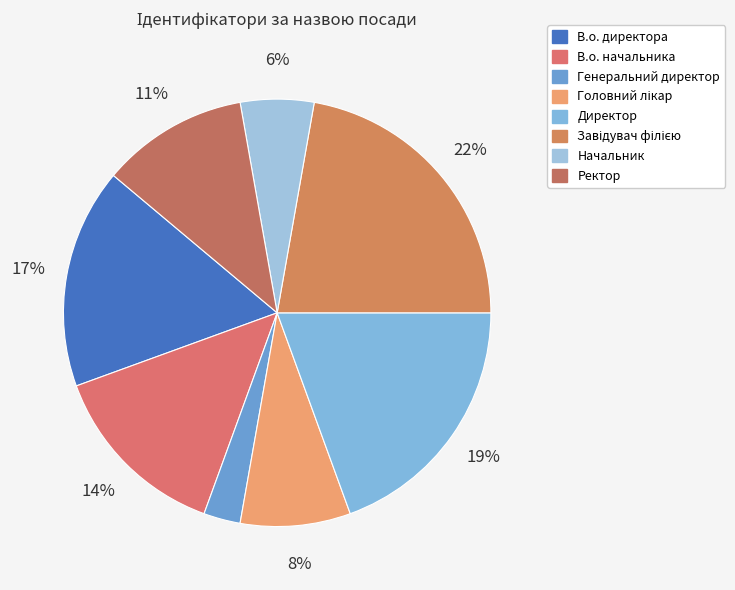

Rank the categories by value from lowest to highest.

Генеральний директор, Начальник, Головний лікар, Ректор, В.о. начальника, В.о. директора, Директор, Завідувач філією